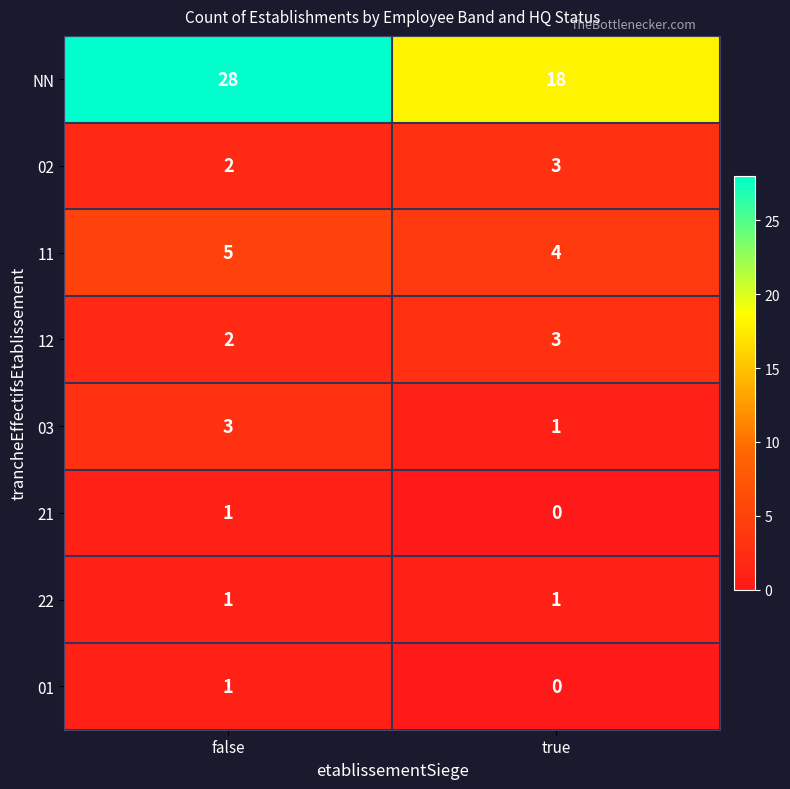

What is the difference between the highest and lowest values at false?

27